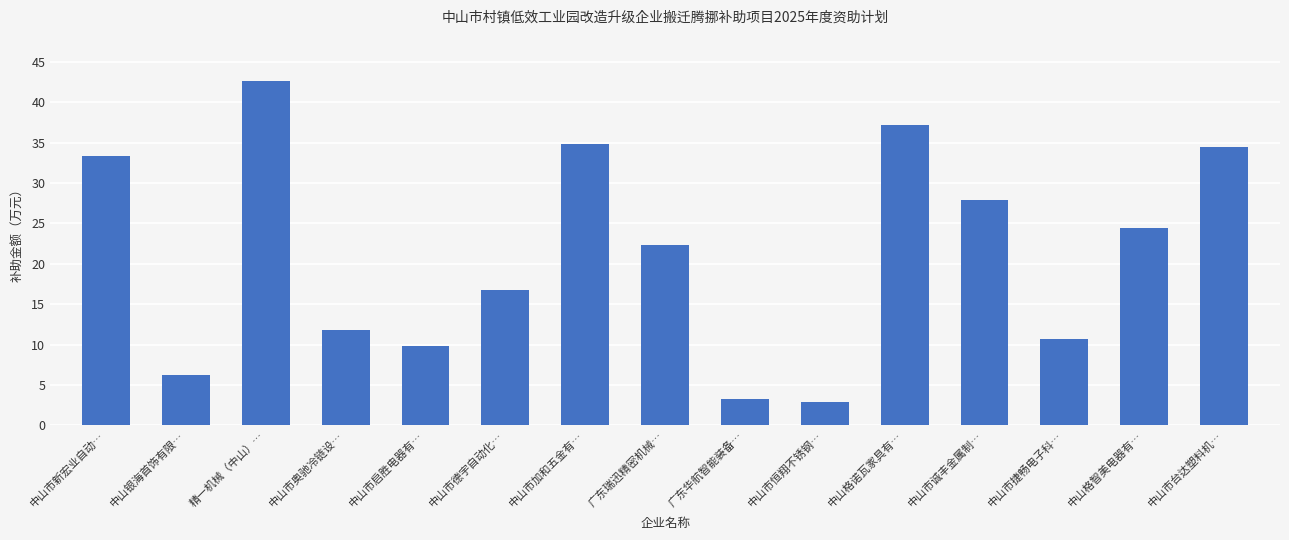

Is it true that the value at 中山市诚丰金属制… is 13.6?

False